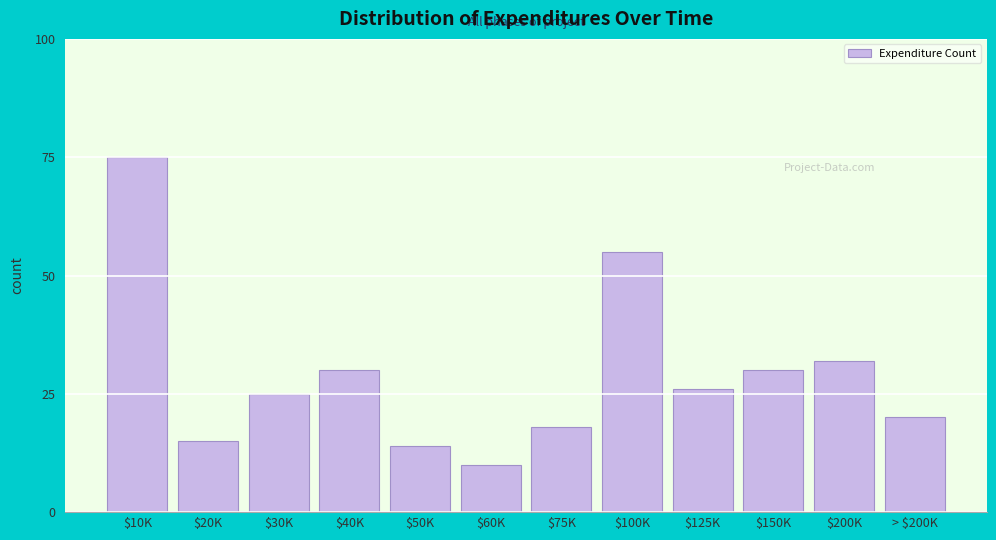

Reading left to right, list all the values displayed in this chart.

75	15	25	30	14	10	18	55	26	30	32	20